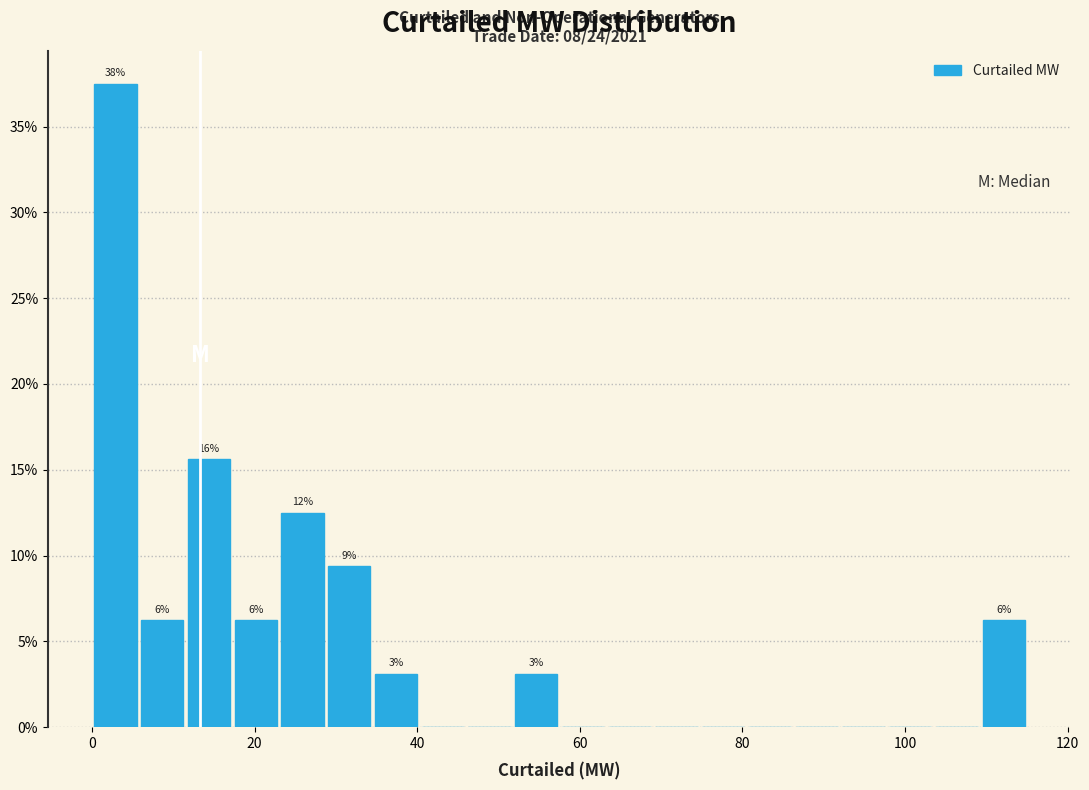

Read against the x-axis, roughly where is the centre of the tallest bar?

2